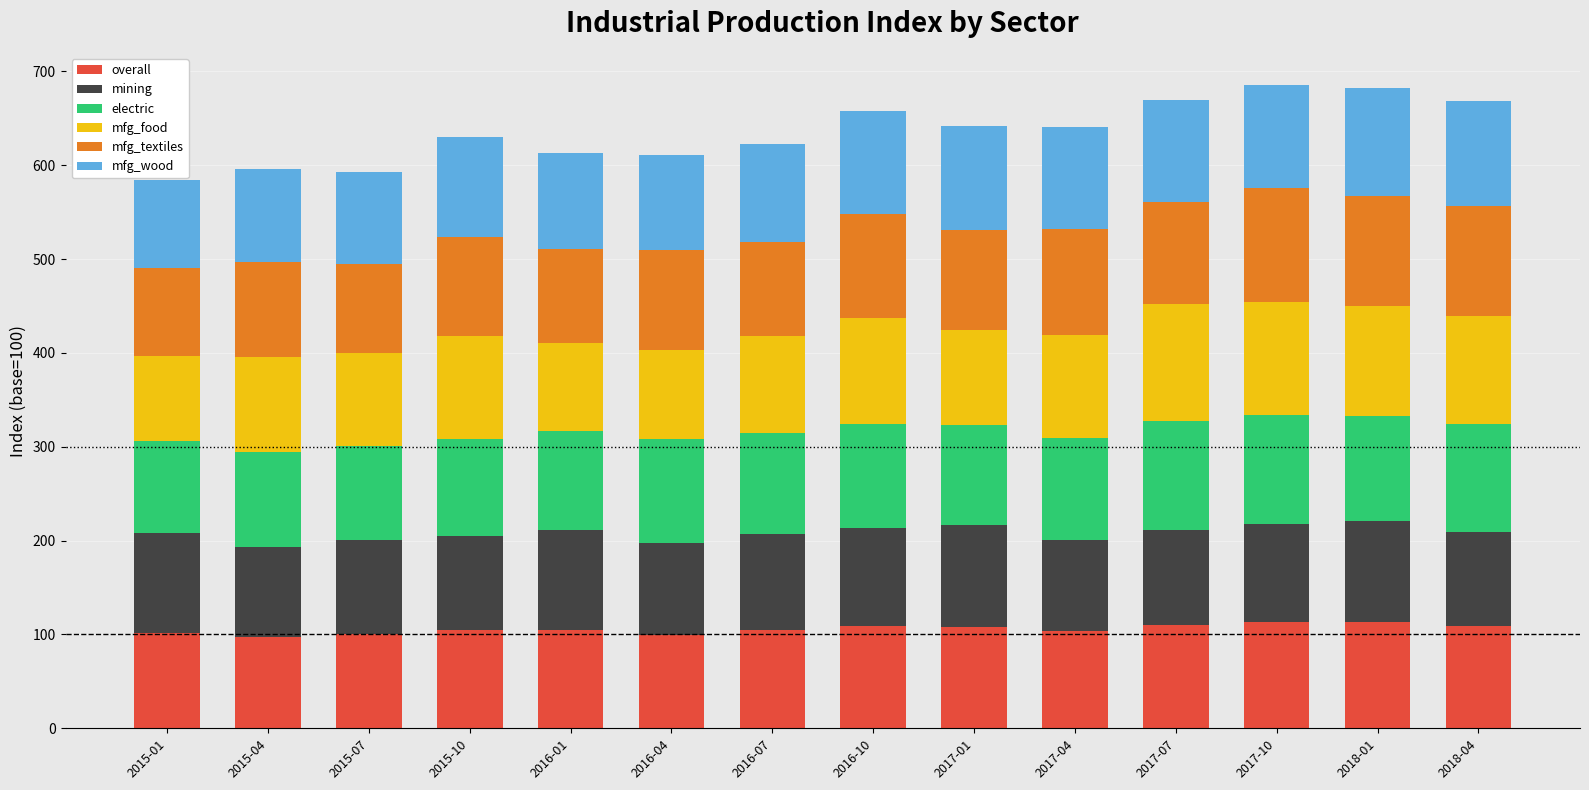

What is the lowest value of the overall series?

97.0